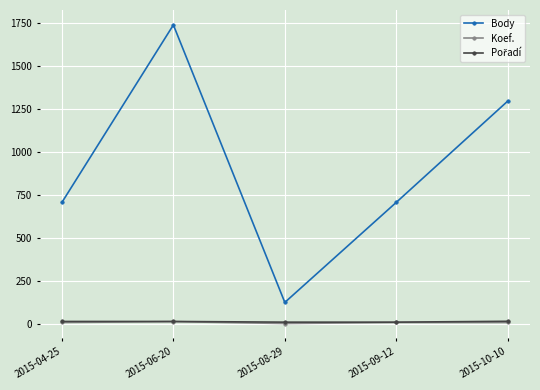

How many Body values are between 707 and 1297?

3